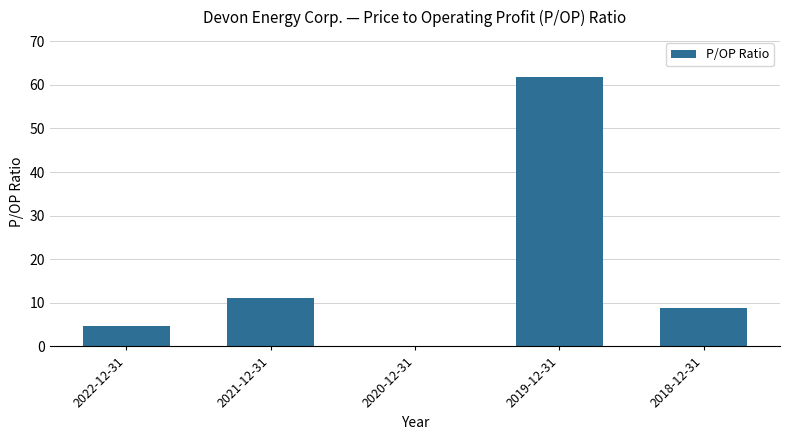

True or false: the data shows 11.1 at 2021-12-31.

True